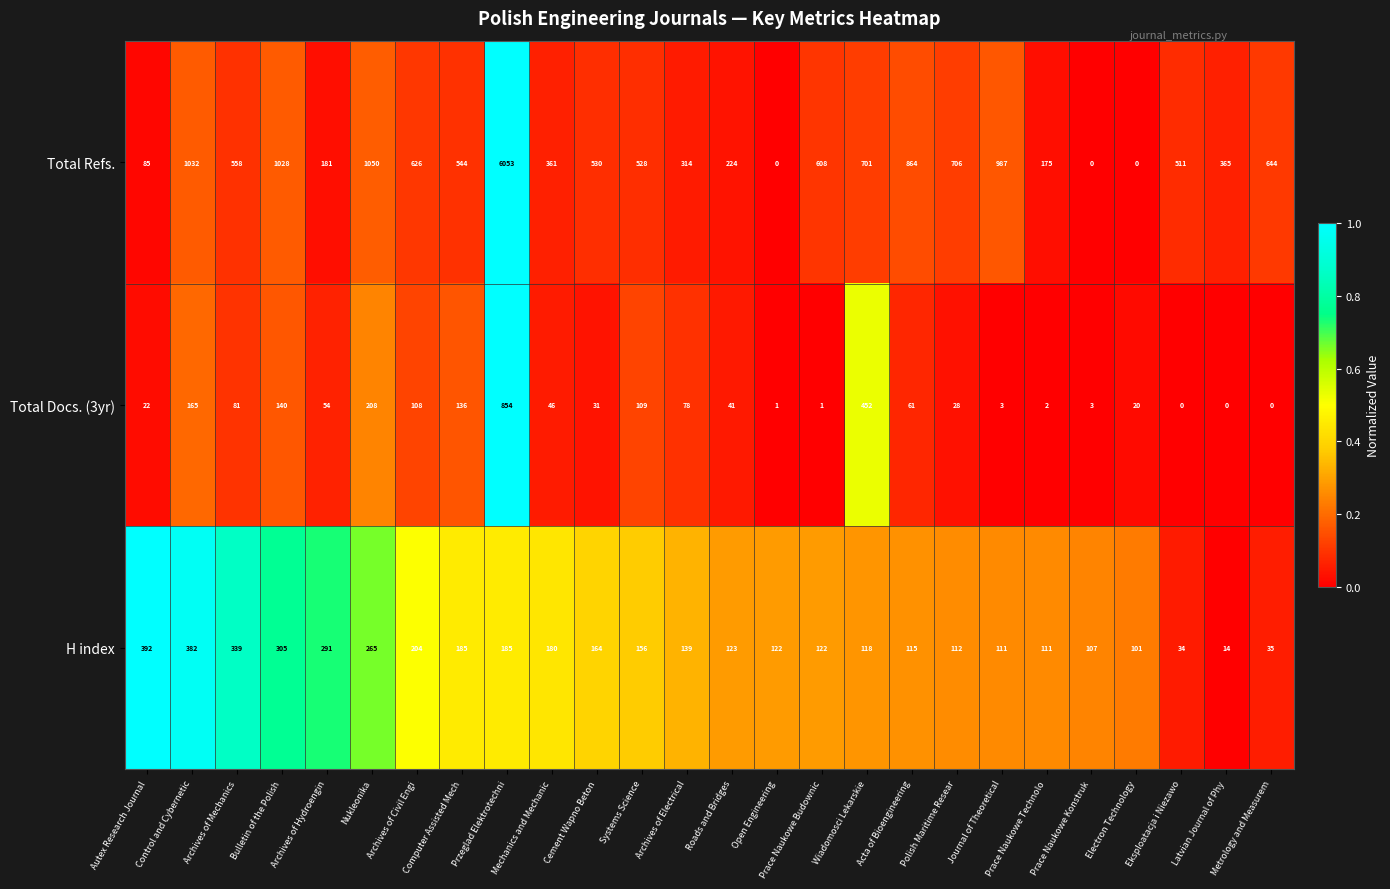

Between Prace Naukowe Budownic and Eksploatacja i Niezawo, which series saw the biggest shift?

Total Refs.